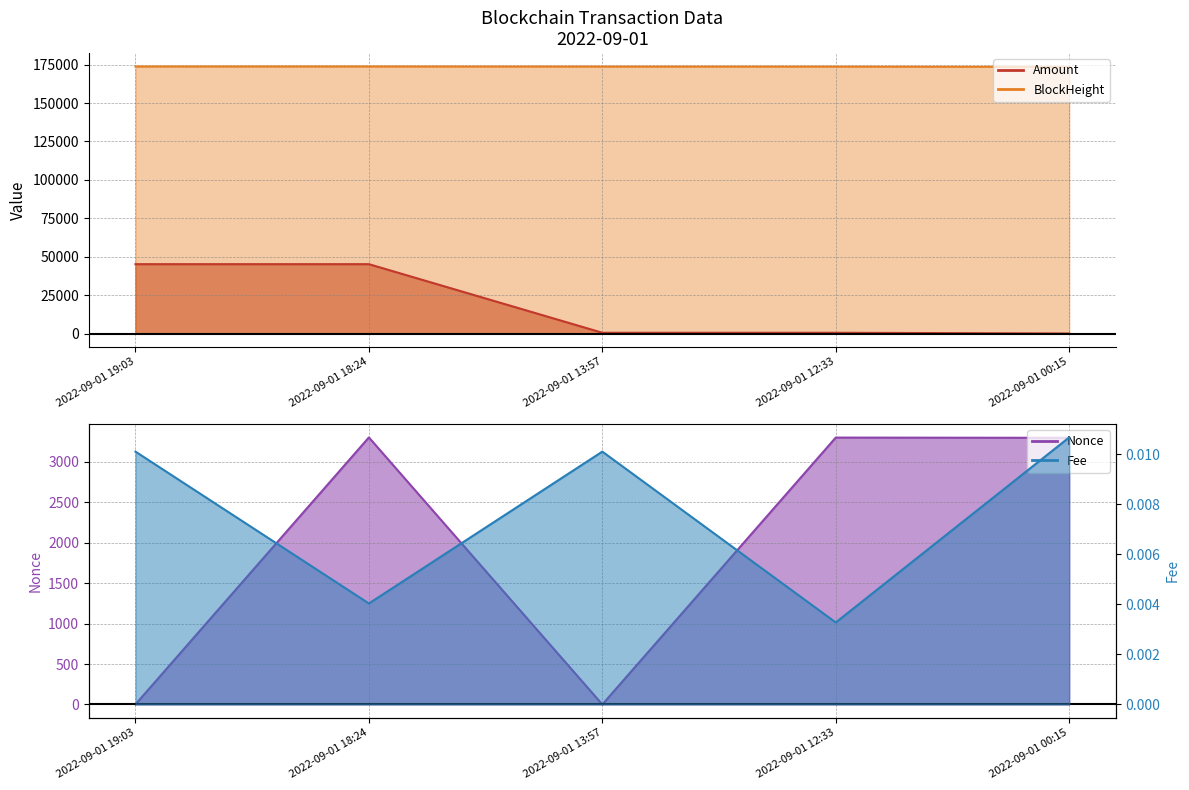

What is the difference between the Nonce values at 2022-09-01 00:15 and 2022-09-01 12:33?

3.0